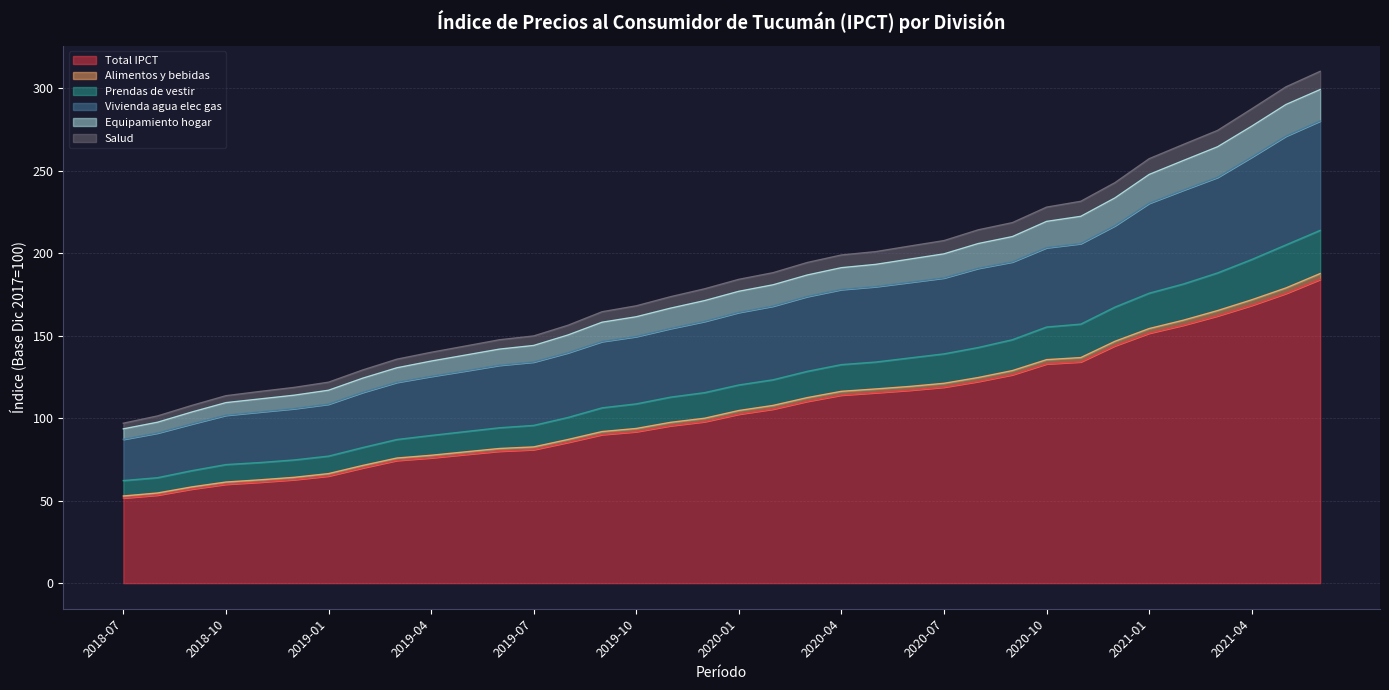

What is the difference between the highest and lowest values at 2019-09?

74.5